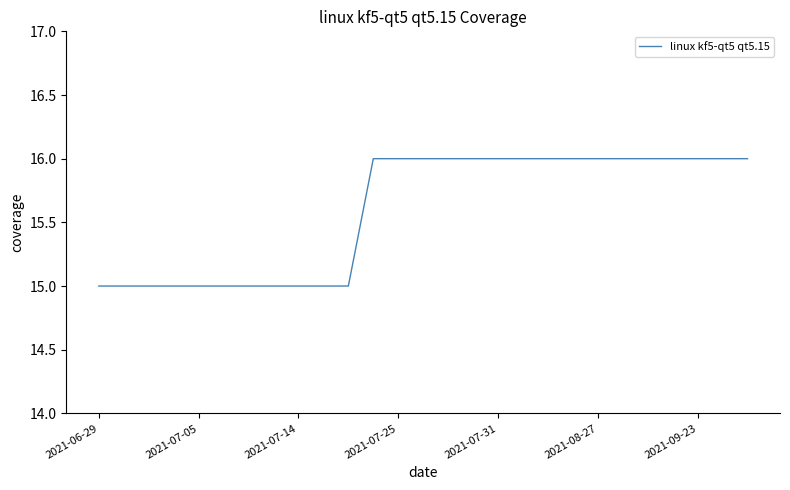

What is the minimum value shown in the chart?

15